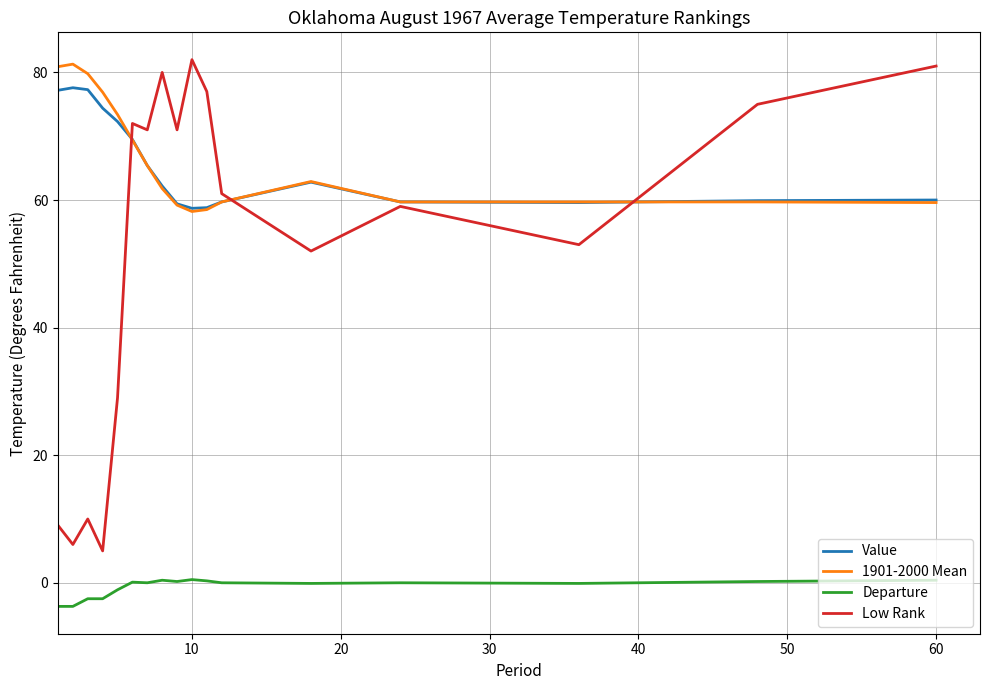

True or false: Departure and Value intersect in this chart.

False